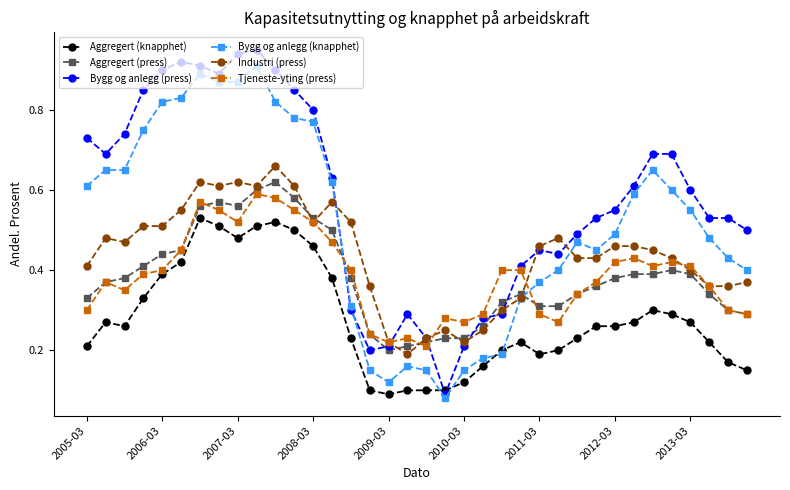

After their last crossing, which series has the higher values: Aggregert (press) or Industri (press)?

Industri (press)